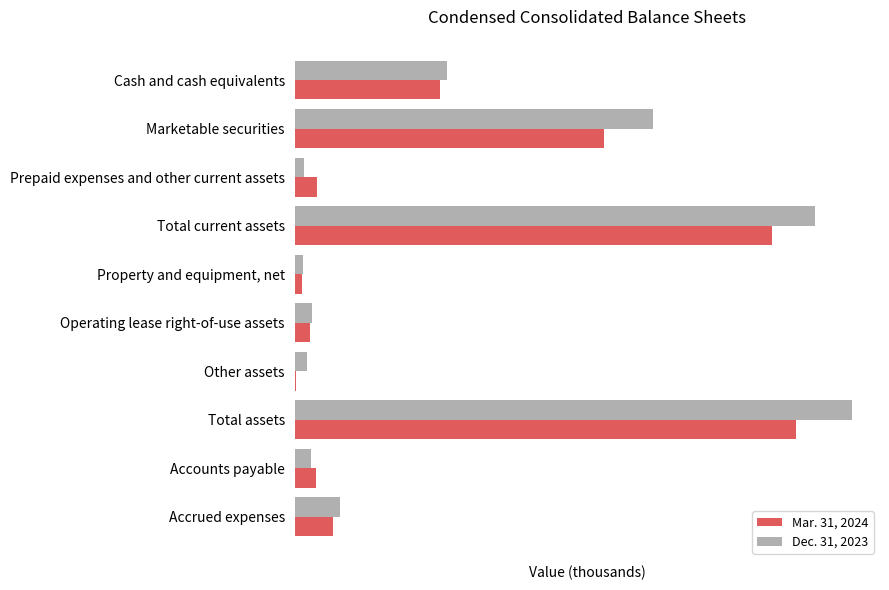

Which series has the widest spread of values?

Dec. 31, 2023